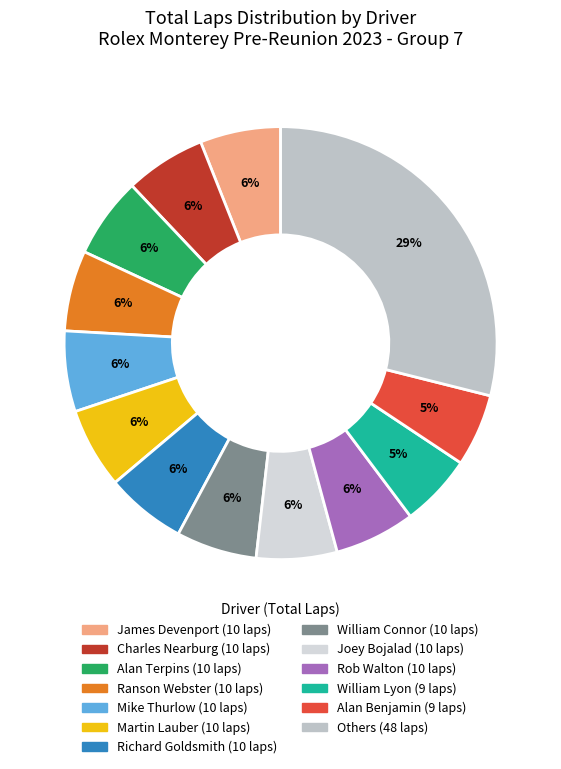

Is there a majority slice in this chart?

No